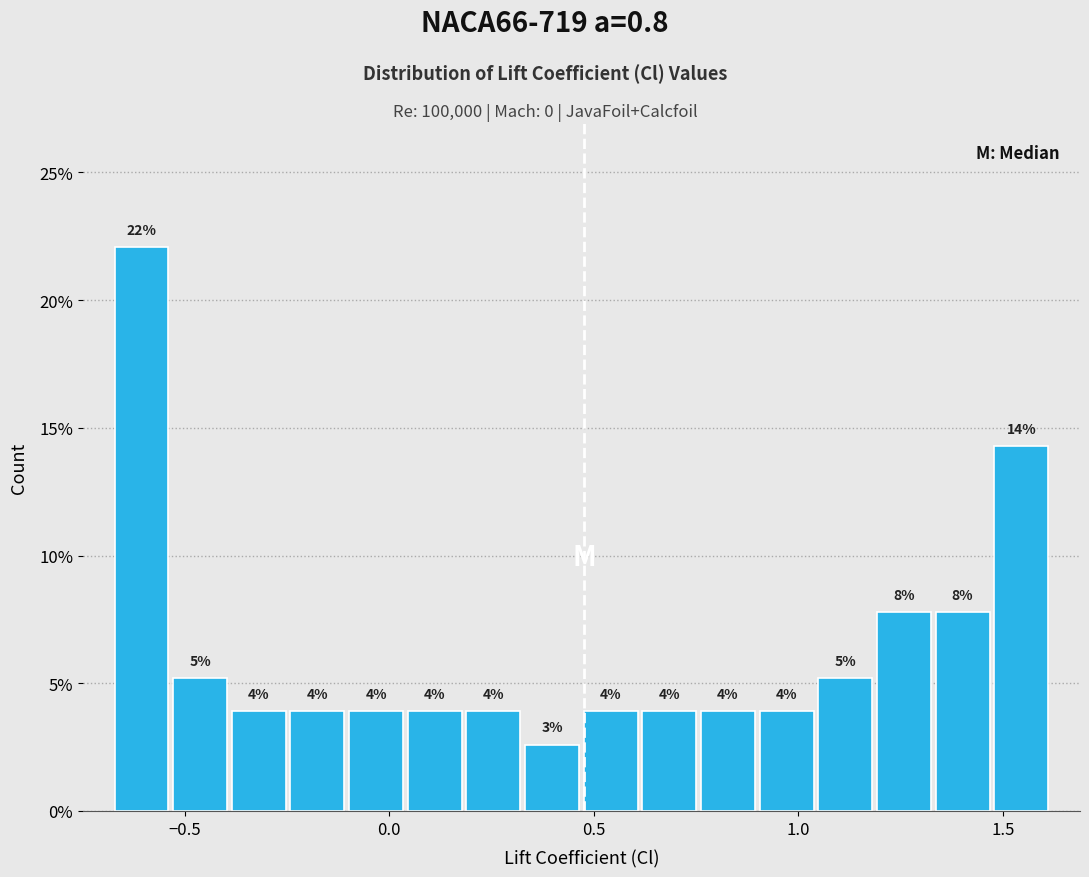

Around what value on the x-axis is the tallest bar? Give the approximate position of its centre, as read against the axis.

-0.60